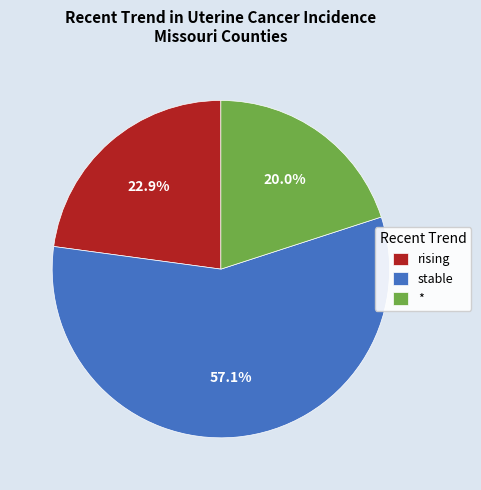

To the nearest percent, what percentage of the pie is stable?

57%